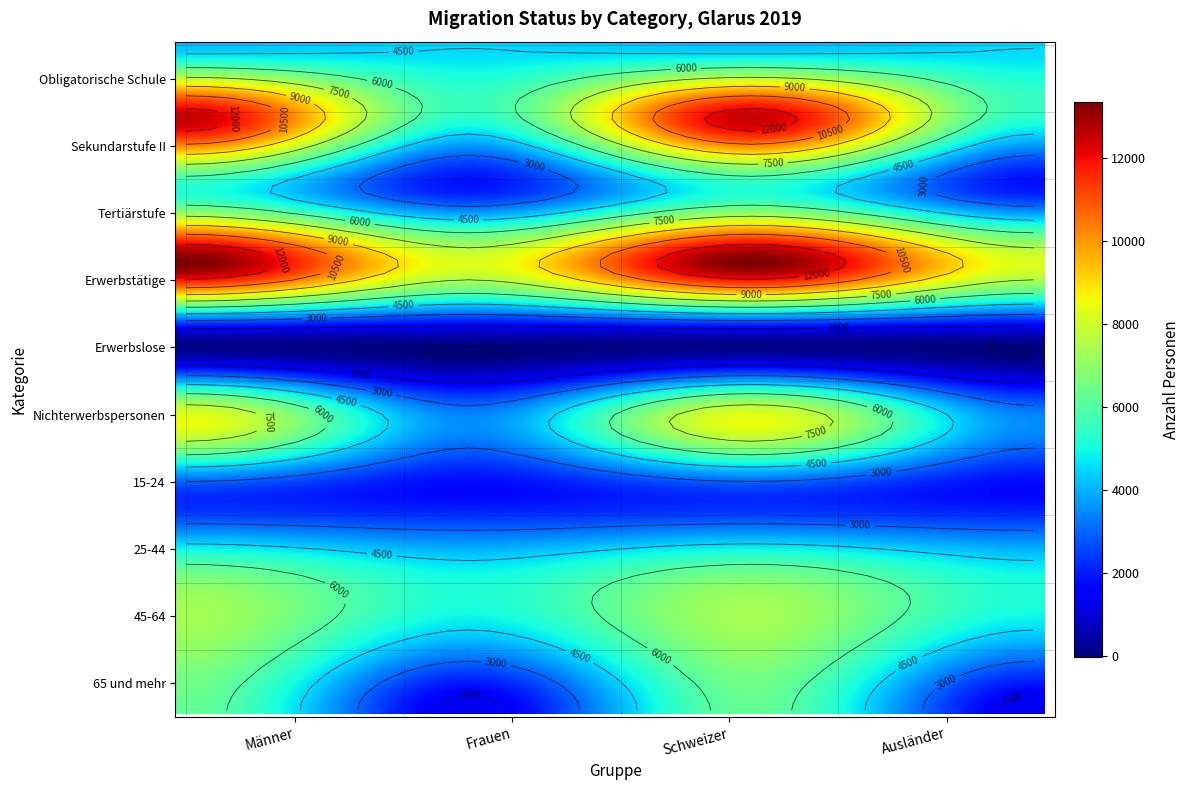

How many values in the Schweizer series exceed 6286?

5